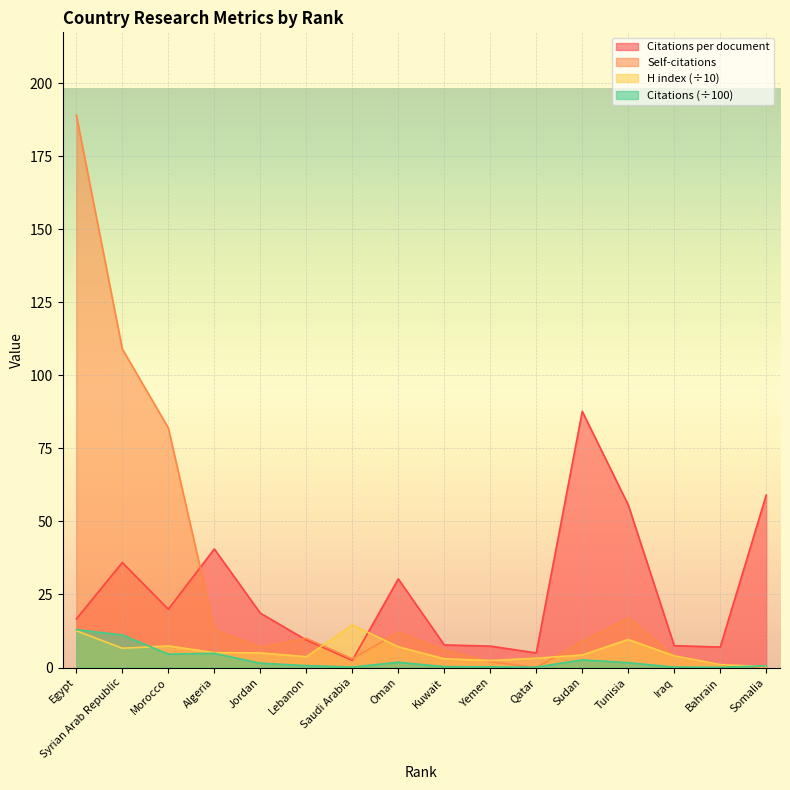

List the labels in order of Citations value, smallest first.

Bahrain, Qatar, Iraq, Saudi Arabia, Yemen, Kuwait, Somalia, Lebanon, Jordan, Tunisia, Oman, Sudan, Morocco, Algeria, Syrian Arab Republic, Egypt